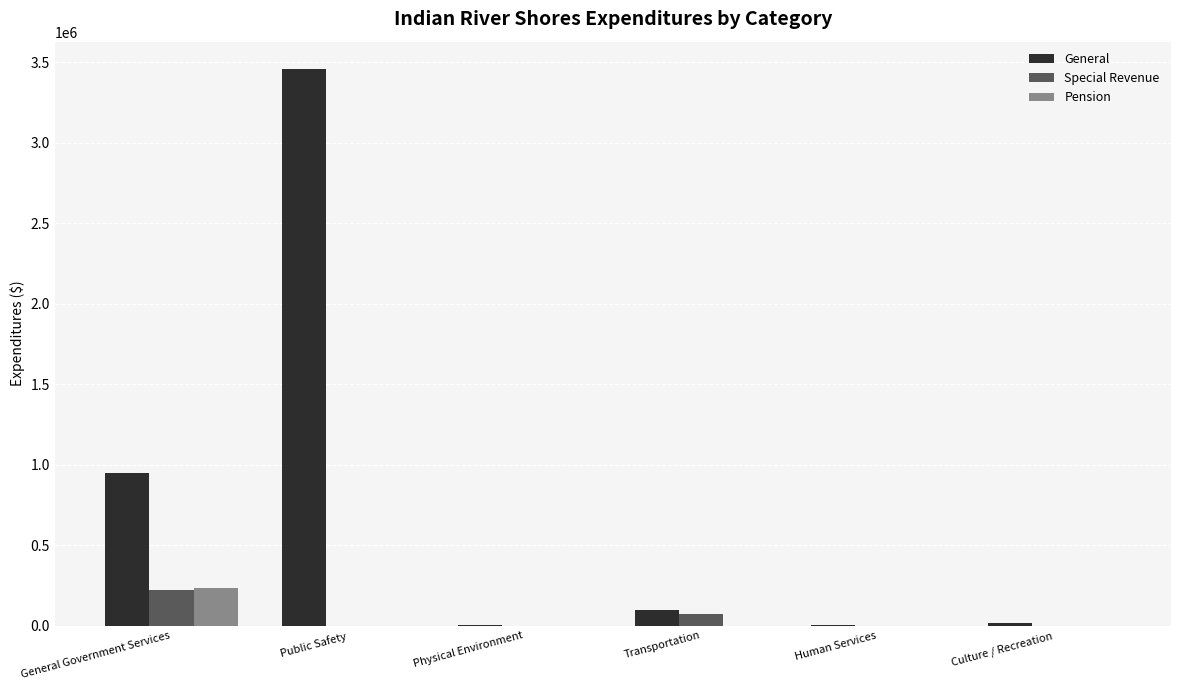

The value of Special Revenue at General Government Services is 223933. True or false?

True